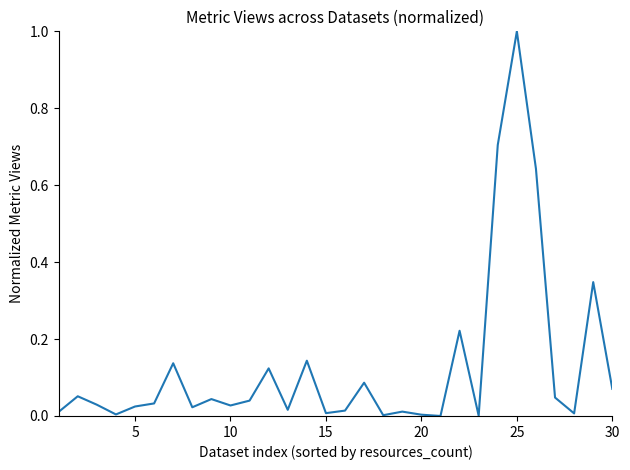

What is the maximum value shown in the chart?

1.0